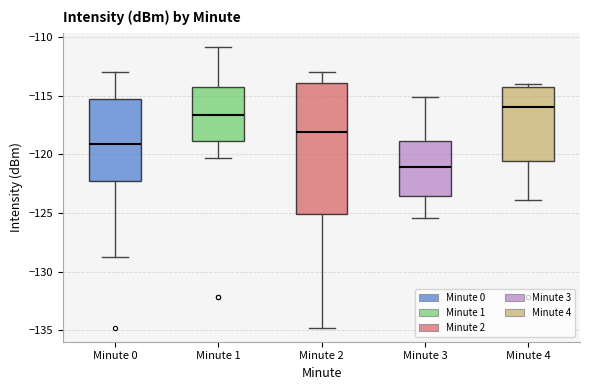

Where does the median line of the box for Minute 3 sit on the y-axis? The values are not printed on the chart, so give them approximately, as read against the axis.

-121.0